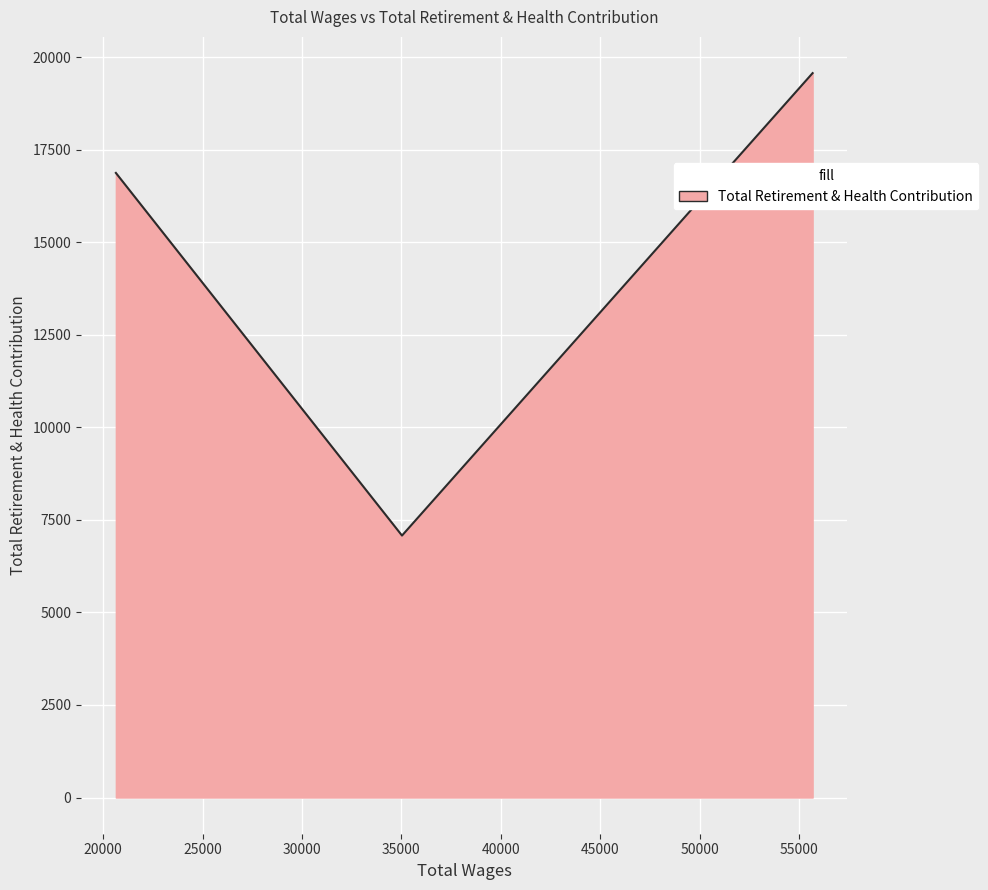

What is the smallest value displayed?

7075